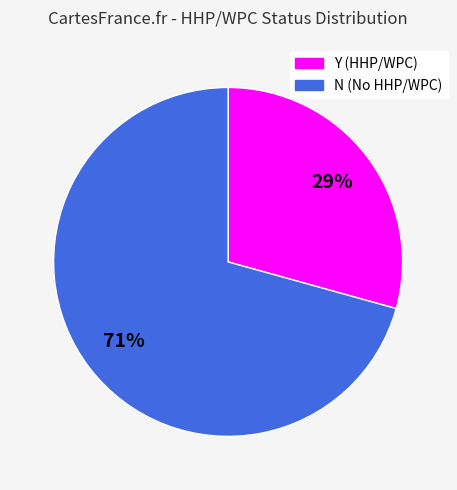

The N slice represents 82% of the pie. True or false?

False